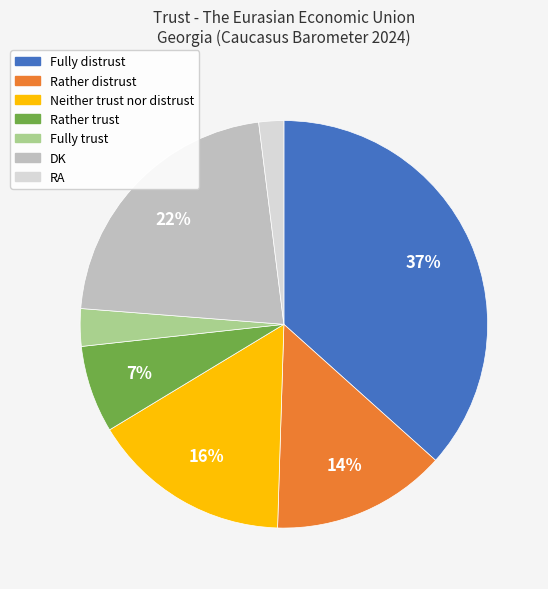

How many segments does this pie chart have?

7